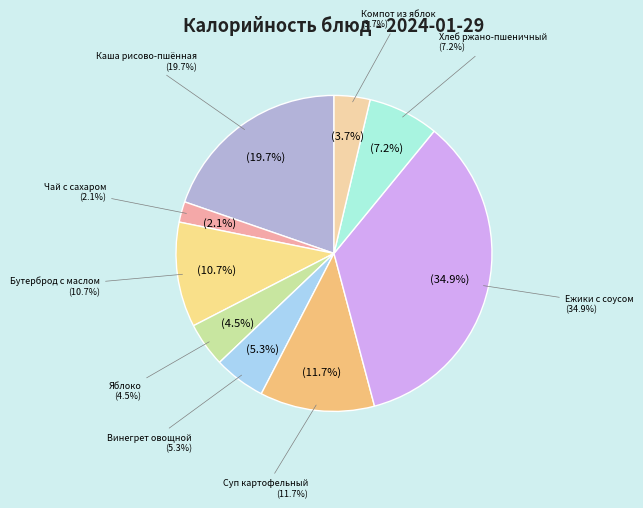

What is the smallest slice in the pie chart?

Чай с сахаром